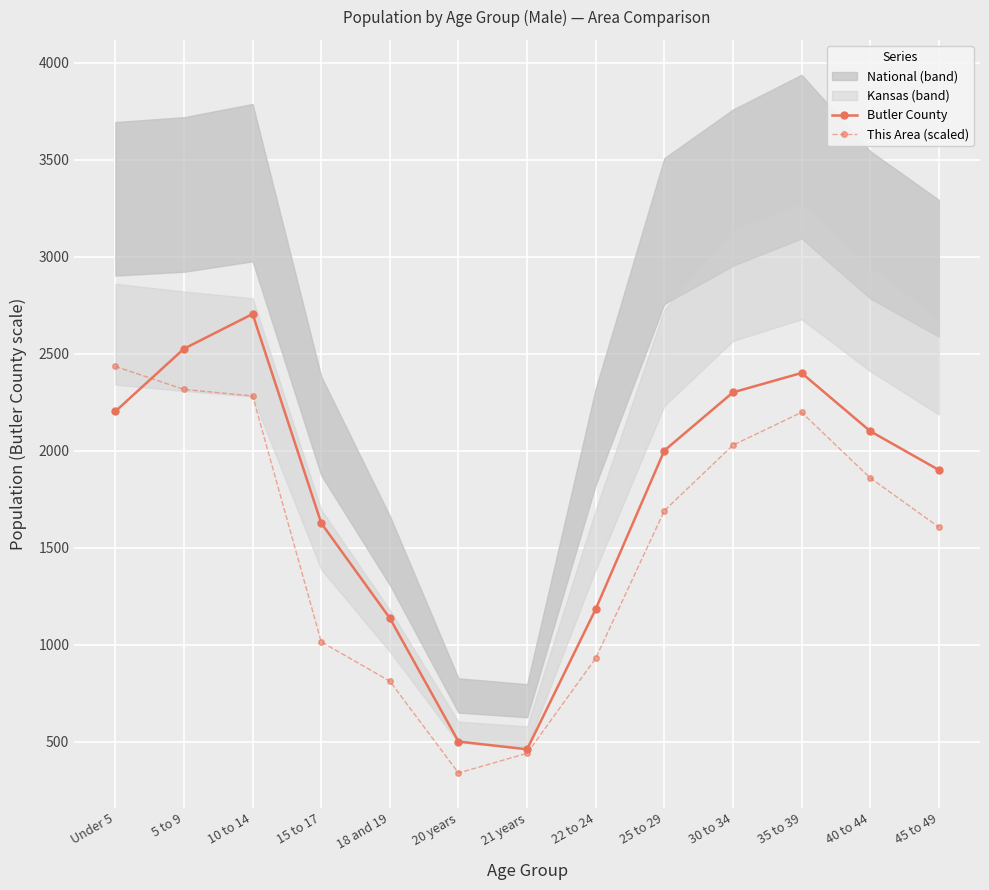

Rank the series at Under 5 from lowest to highest value.

Butler County, This Area (scaled)